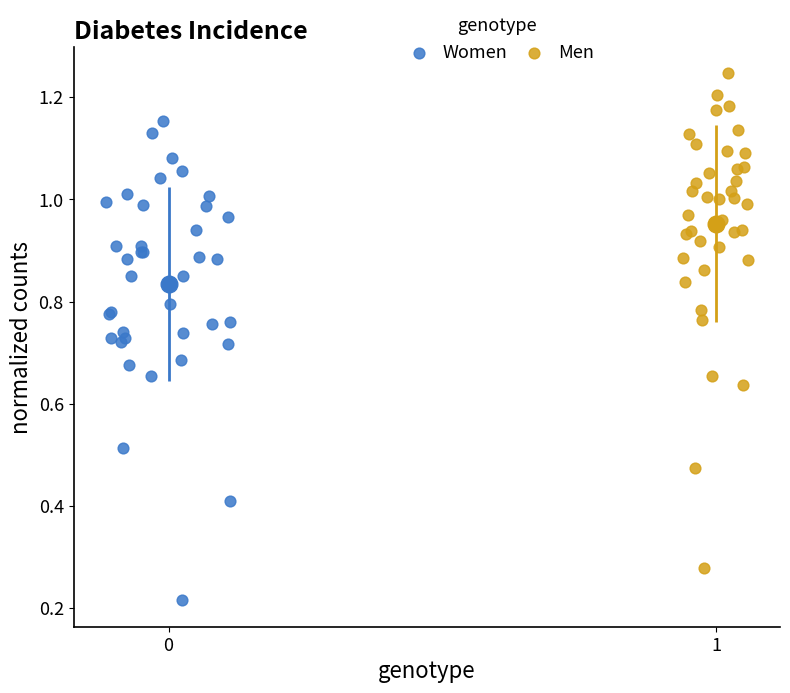

Which series contains the highest Y value?

Men